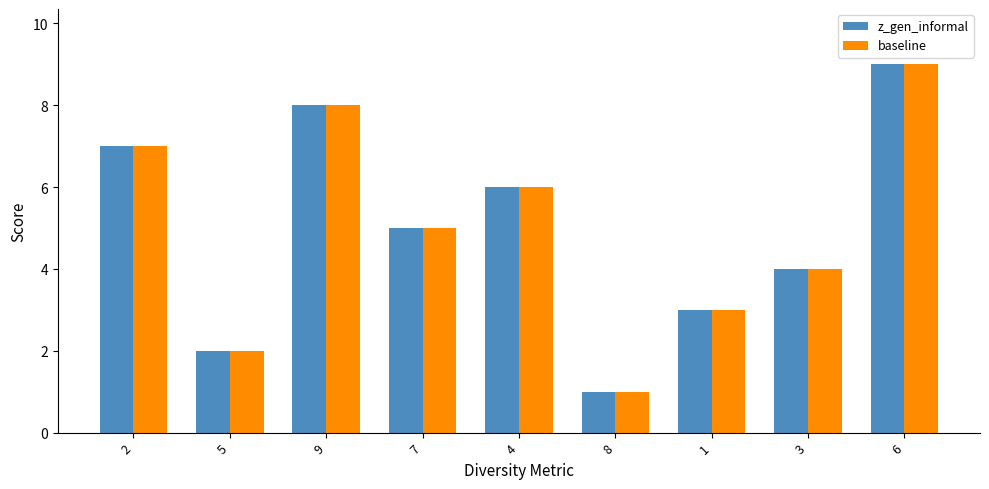

What position from the right is 8?

4